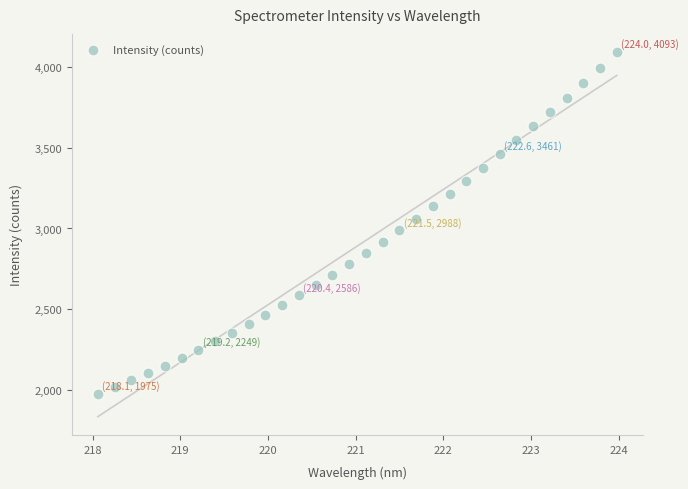

What is the range of Y values (max minus min)?

2118.2